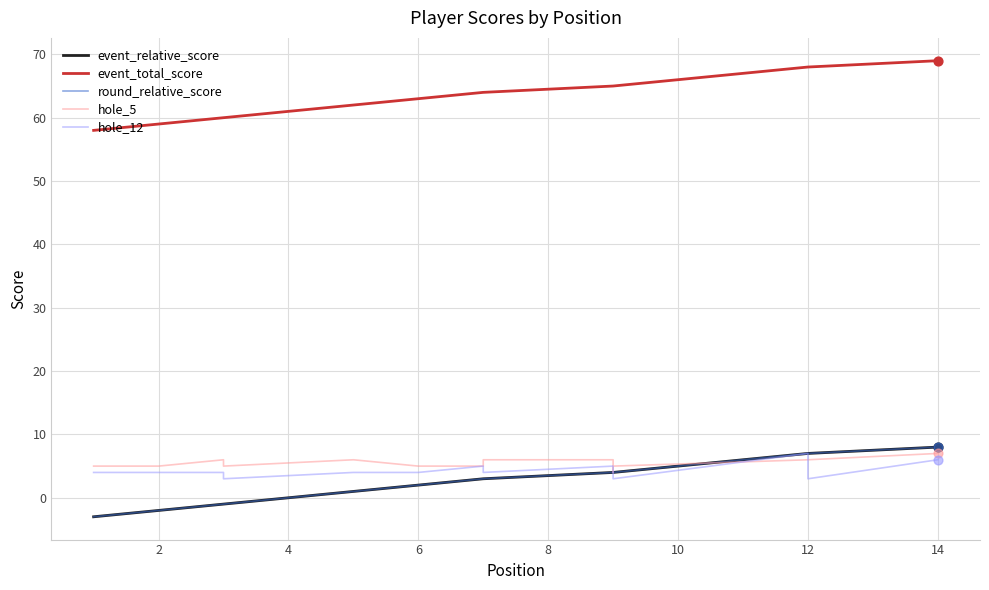

Which series contains the highest Y value?

event_total_score